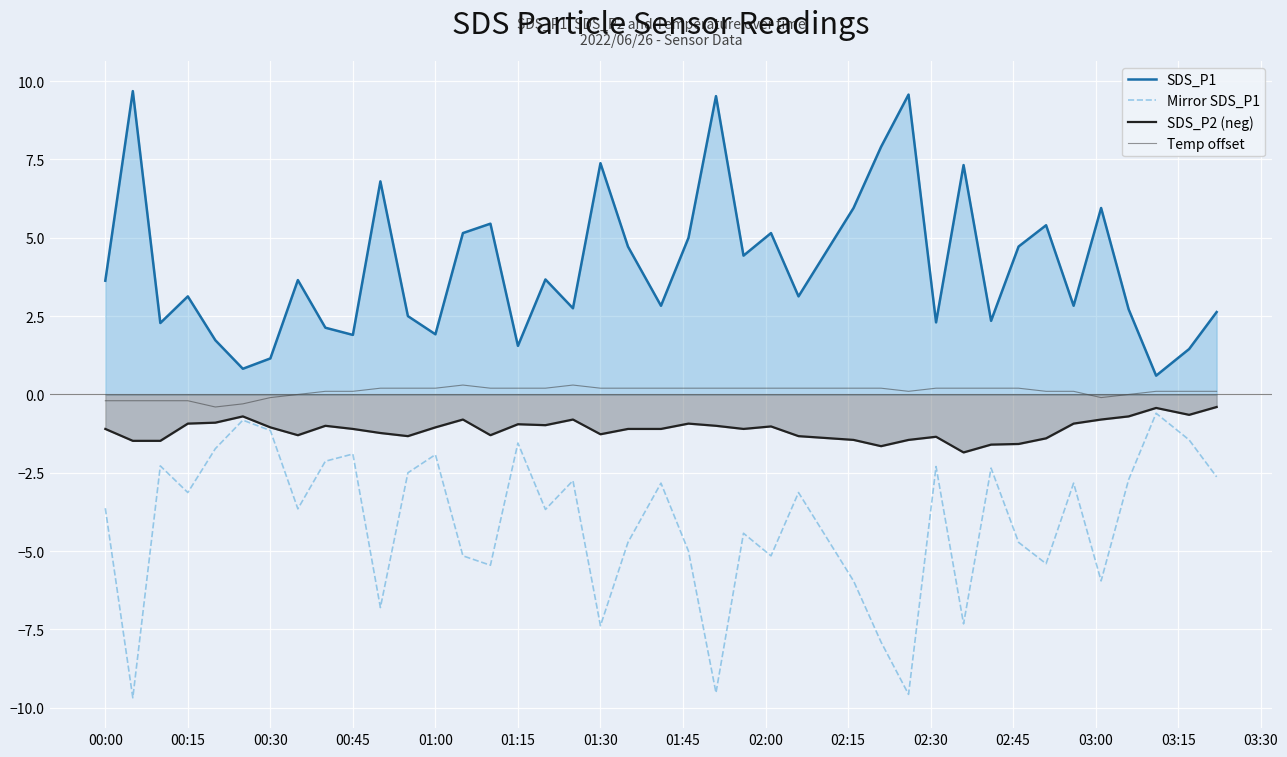

What is the total value across all series at 02:30?

-1.0